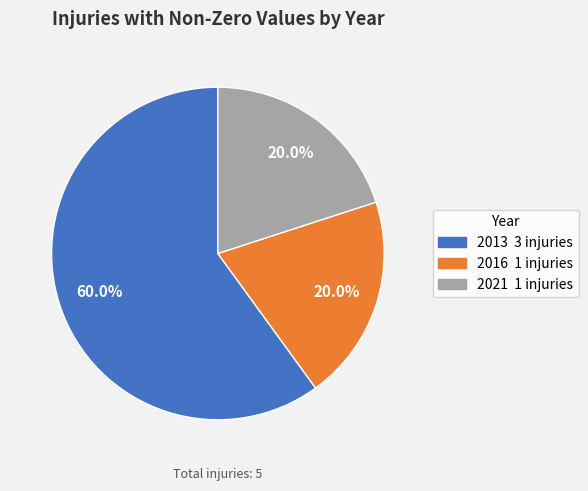

Which category accounts for the majority?

2013